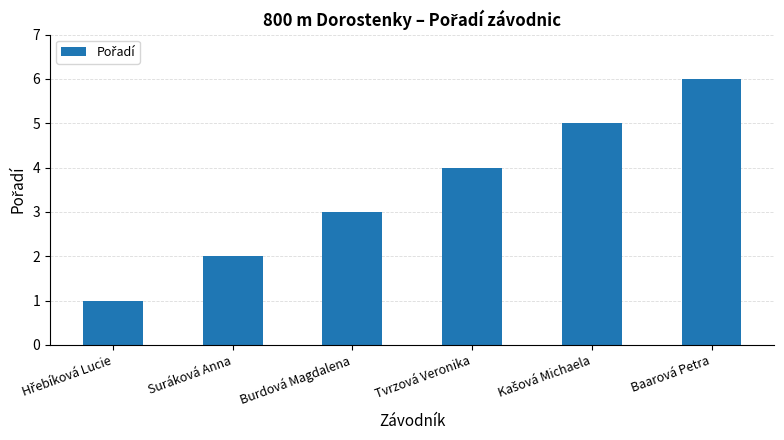

What is the change in value from Burdová Magdalena to Baarová Petra?

+3